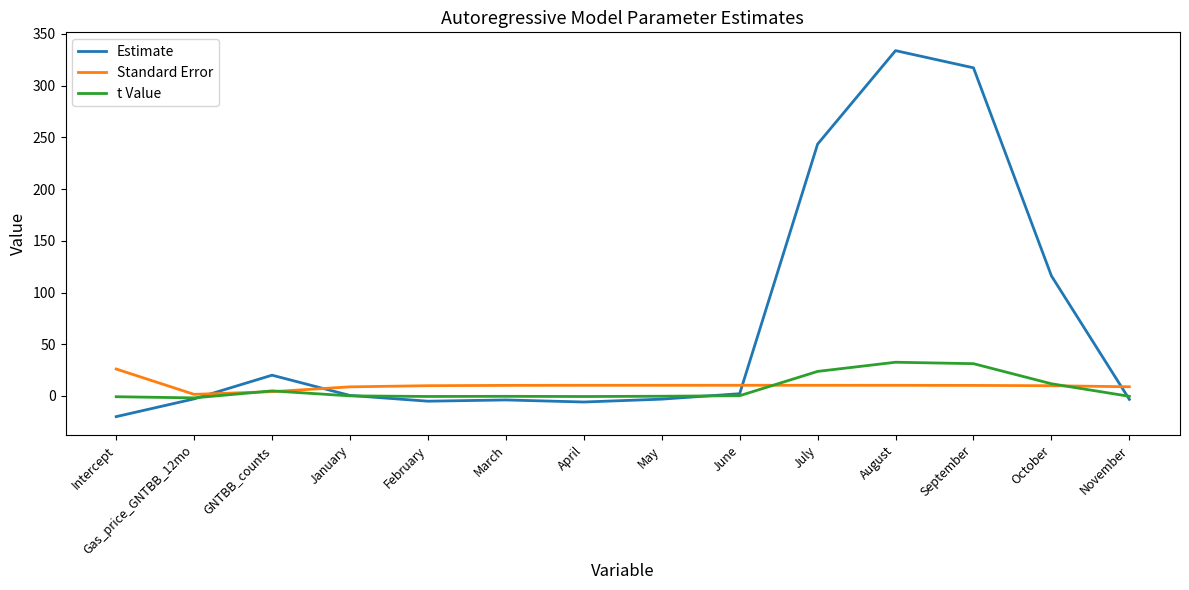

Where is the first local maximum for t Value?

GNTBB_counts